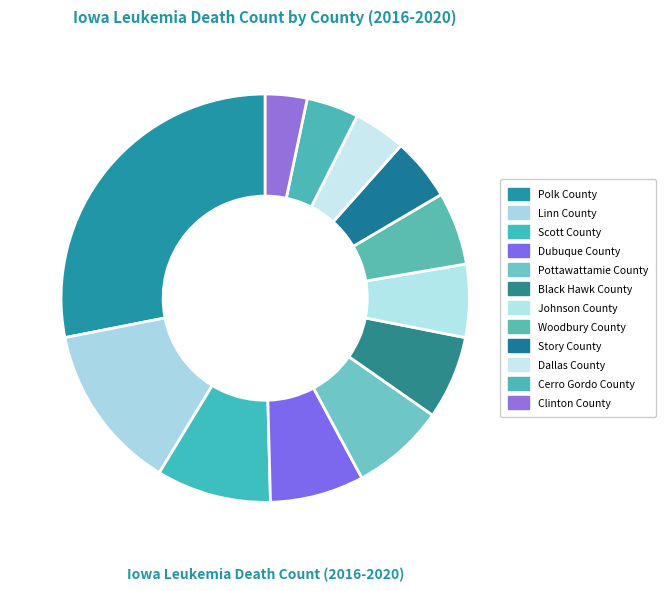

Is Polk County the majority of the pie?

No